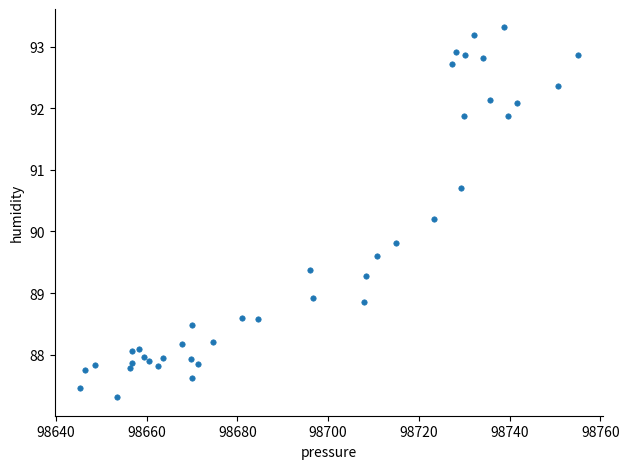

What is the range of X values (max minus min)?

109.7